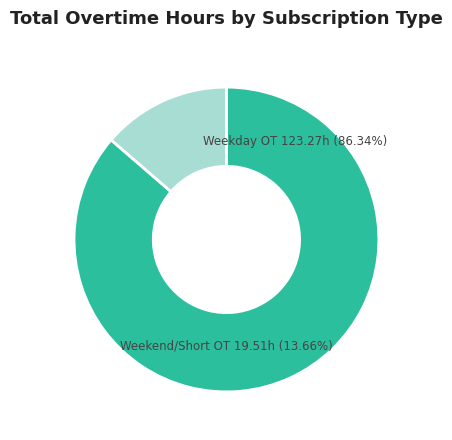

Is it true that 5-Wed is 20% of the pie?

False